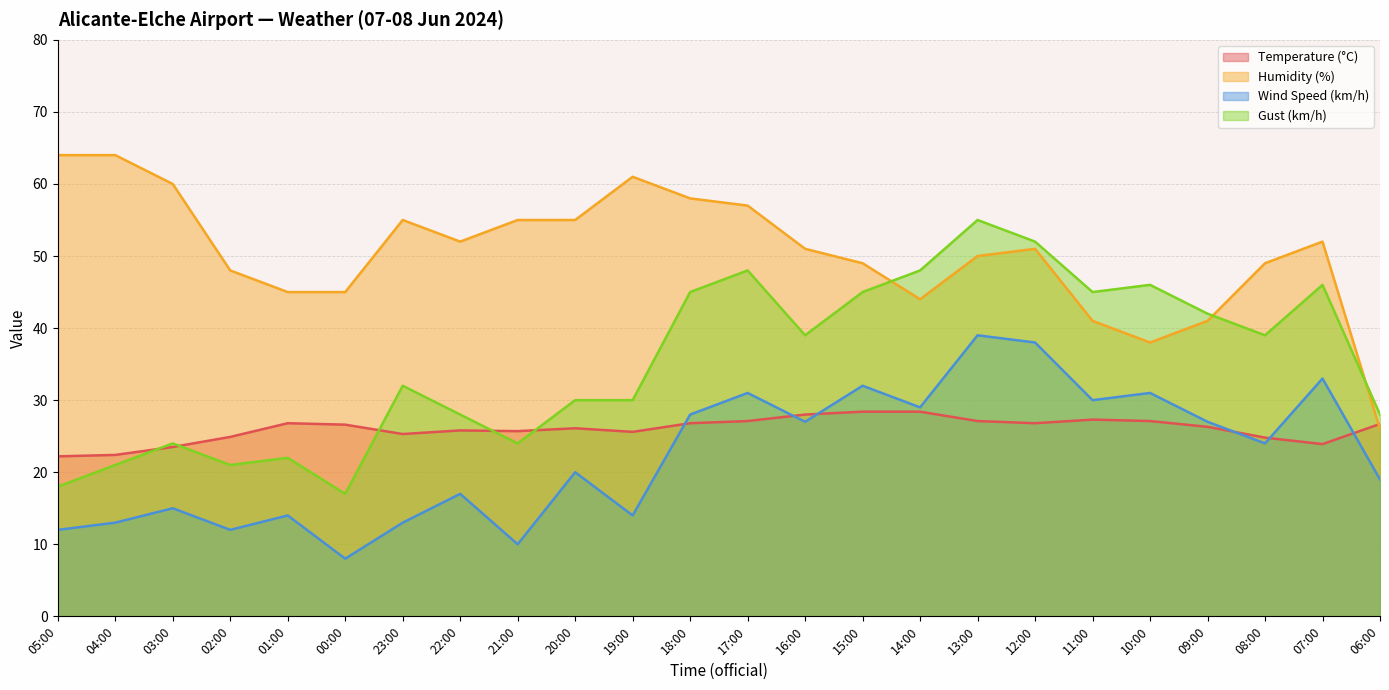

Which series has the largest total across all categories?

Humidity (%)